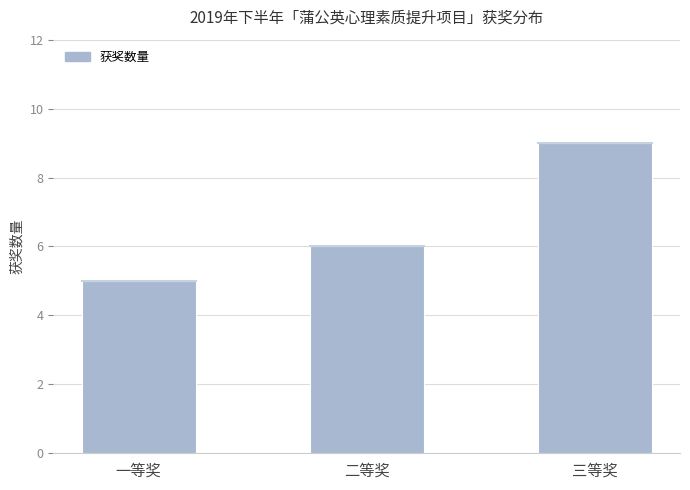

Reading left to right, transcribe all the data shown in this chart.

5	6	9